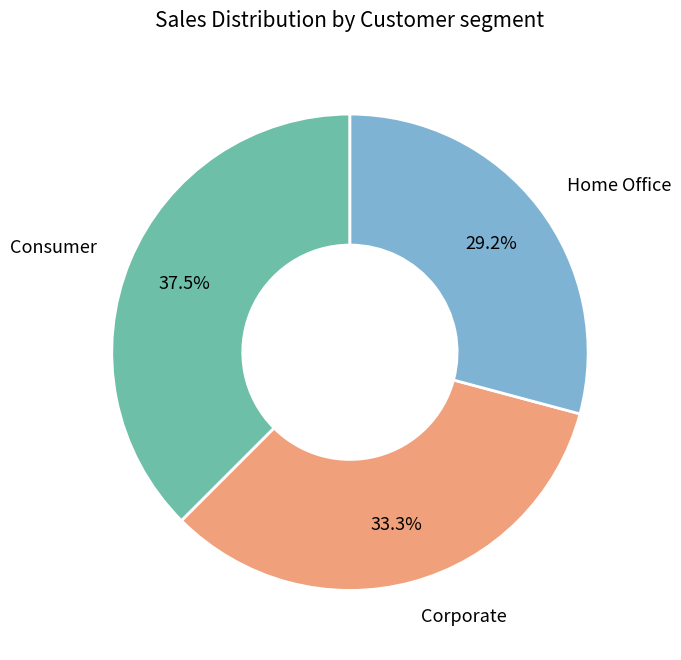

Is there any slice that represents more than half of the pie?

No